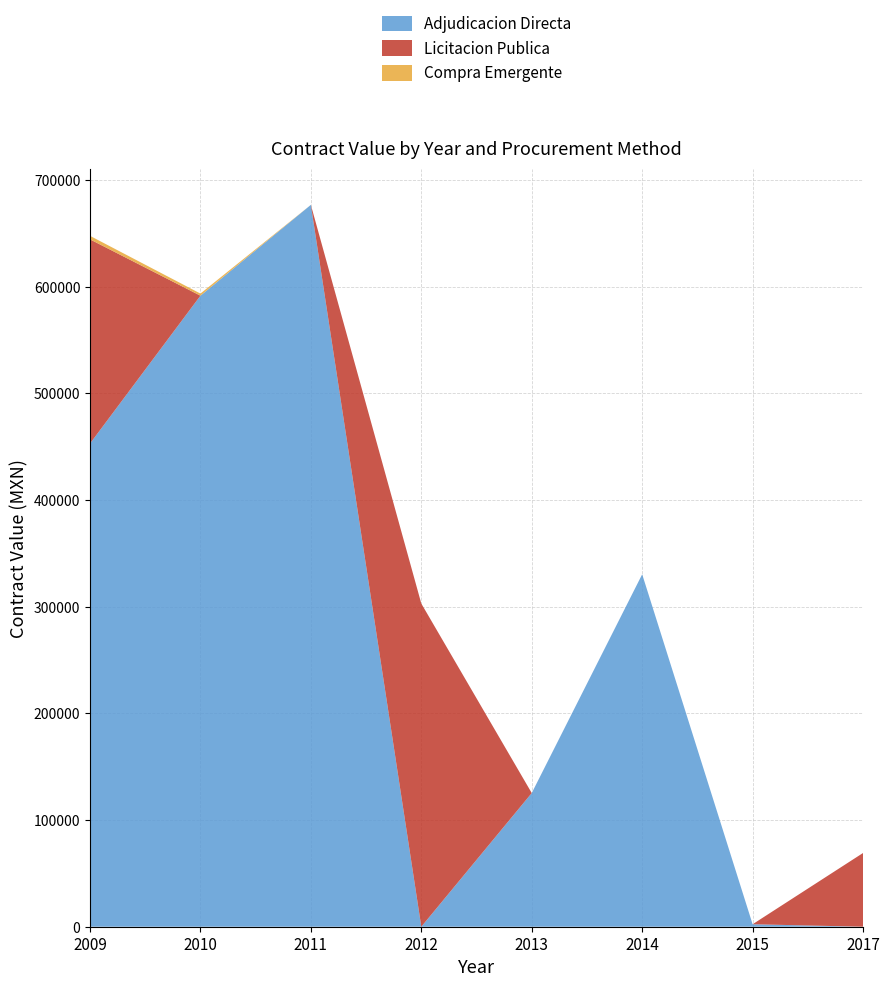

Reading left to right, what are all the values shown in this chart?

Adjudicacion Directa: 452960.5	591611.0	676774.0	0.0	125326.9	330414.4	2320.0	0.0
Licitacion Publica: 191469.6	0.0	0.0	302997.8	0.0	0.0	0.0	69136.0
Compra Emergente: 3298.9	2000.0	0.0	0.0	0.0	0.0	0.0	0.0